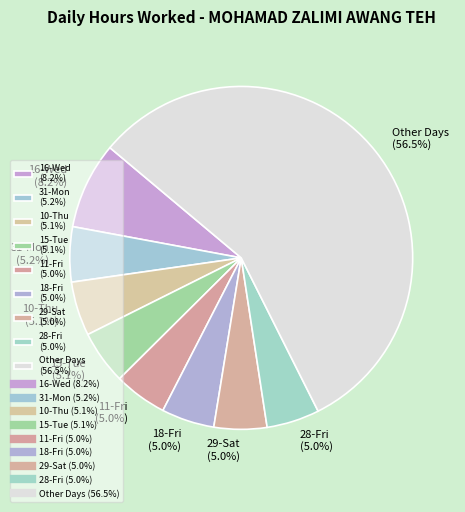

How many segments does this pie chart have?

9